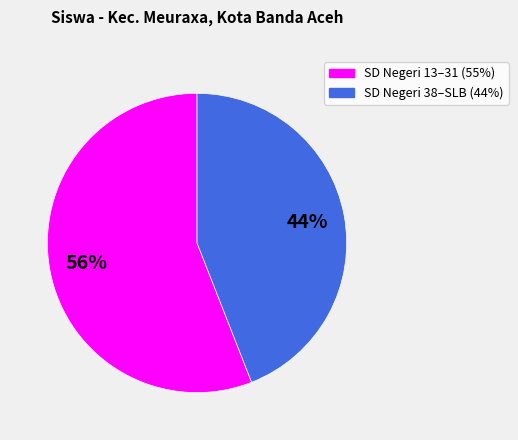

Does any single category account for the majority?

Yes